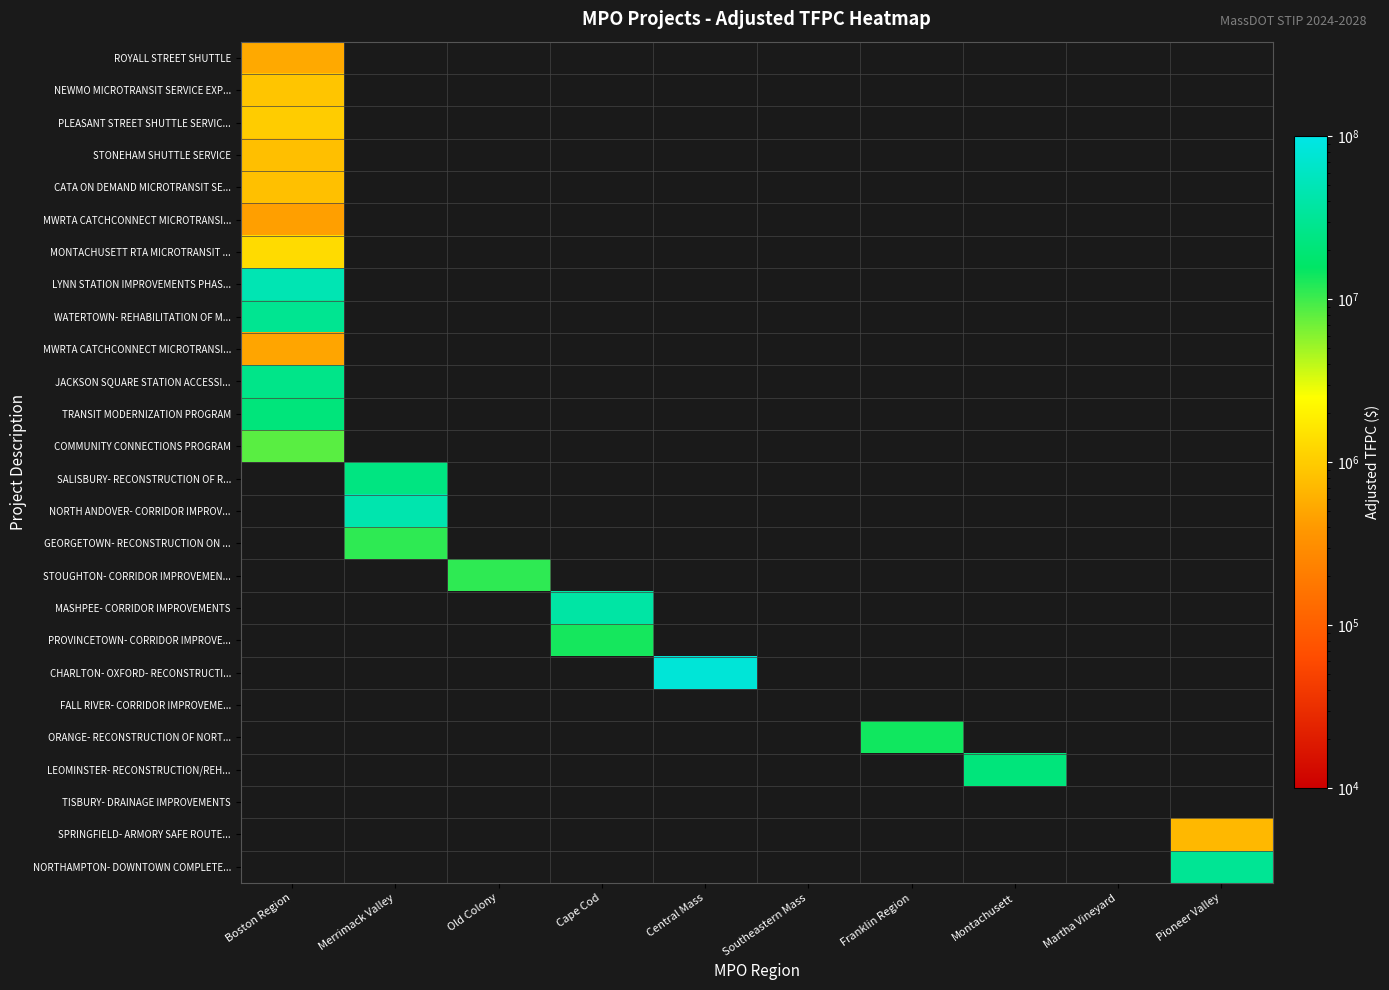

How many data points does each series have?

10